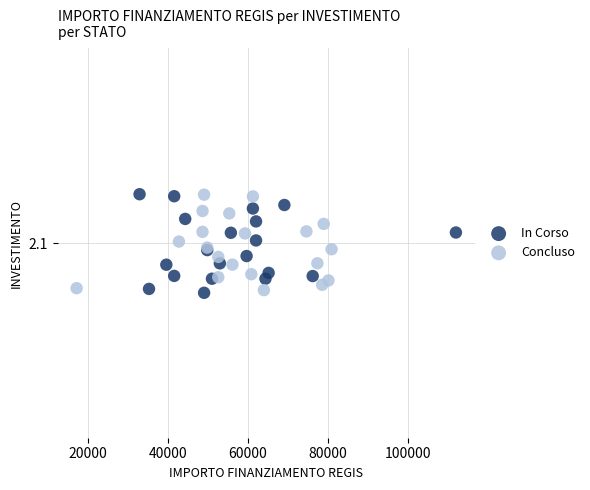

What are all the series names shown in the legend?

In Corso, Concluso